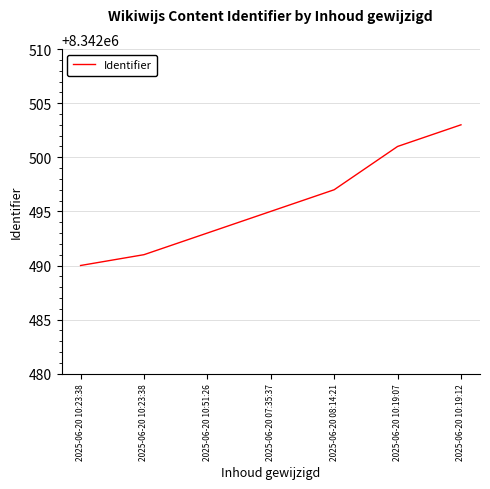

What is the value of the 7th point from the left?

8342503